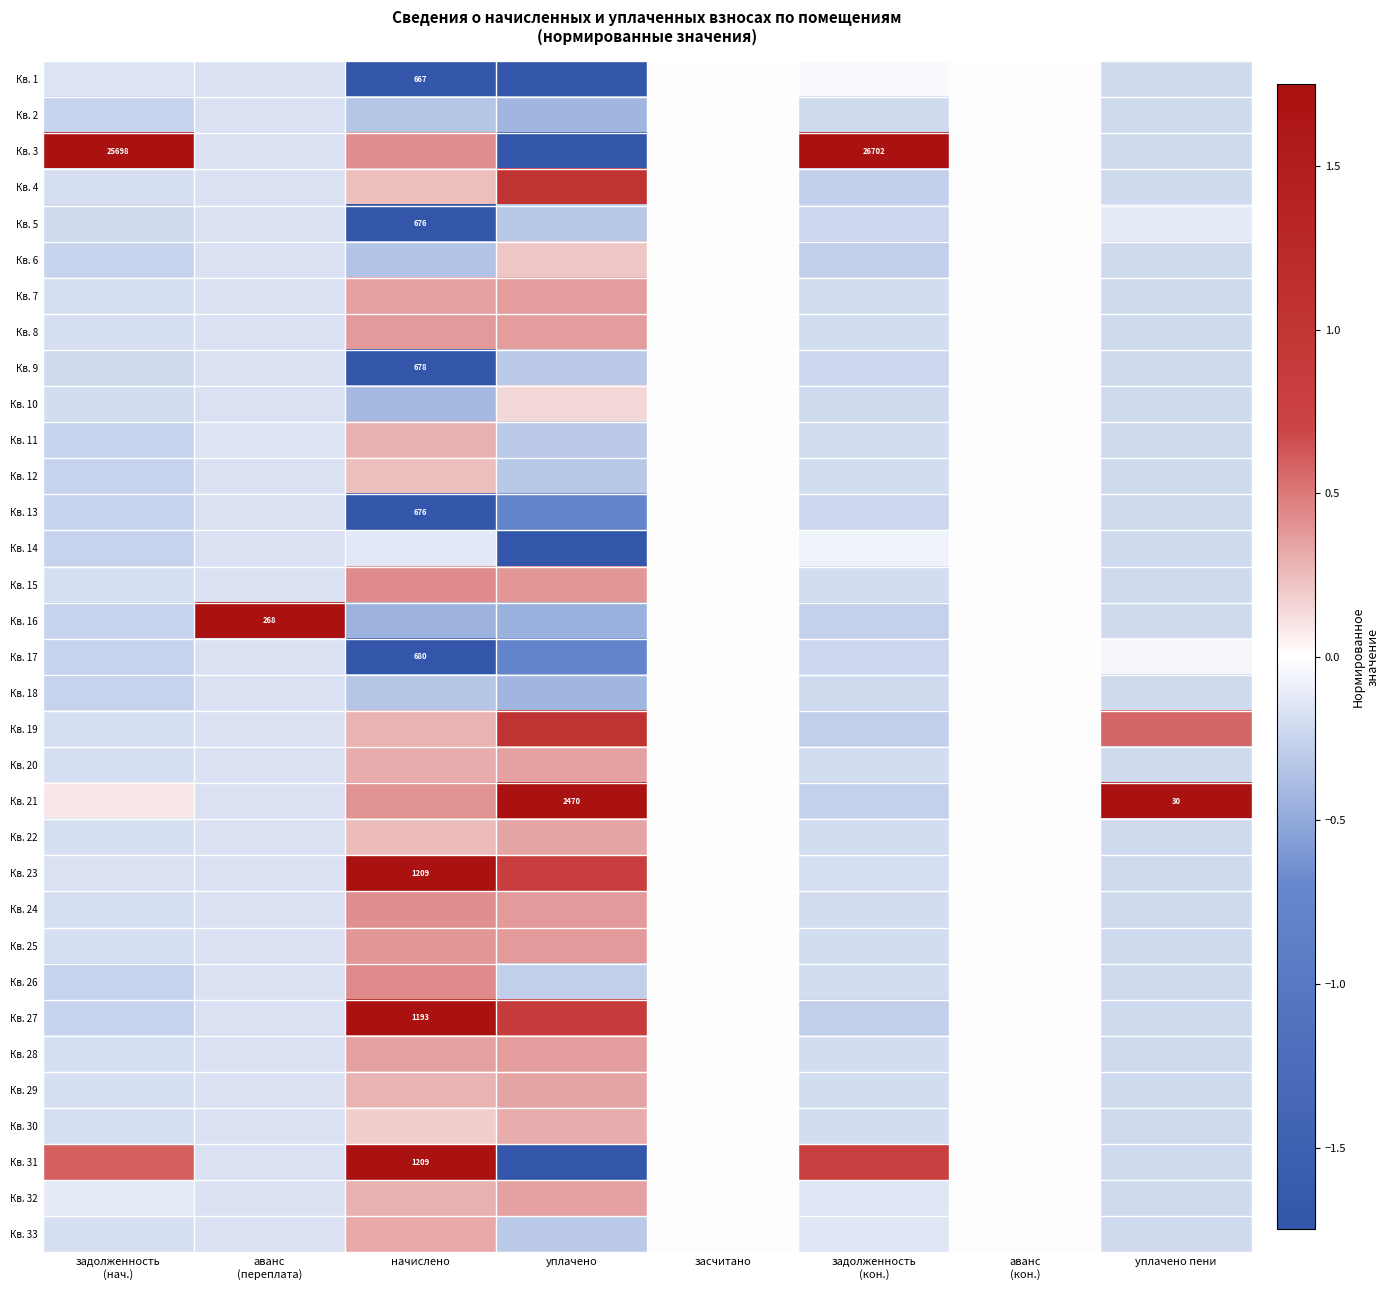

Which series has the widest spread of values?

Кв. 3